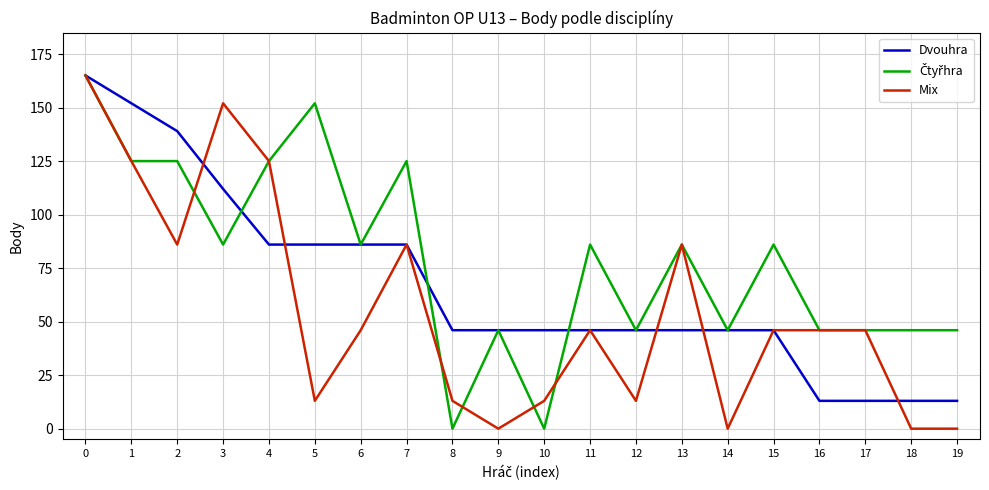

What is the difference between the maximum and minimum values in the Mix series?

165